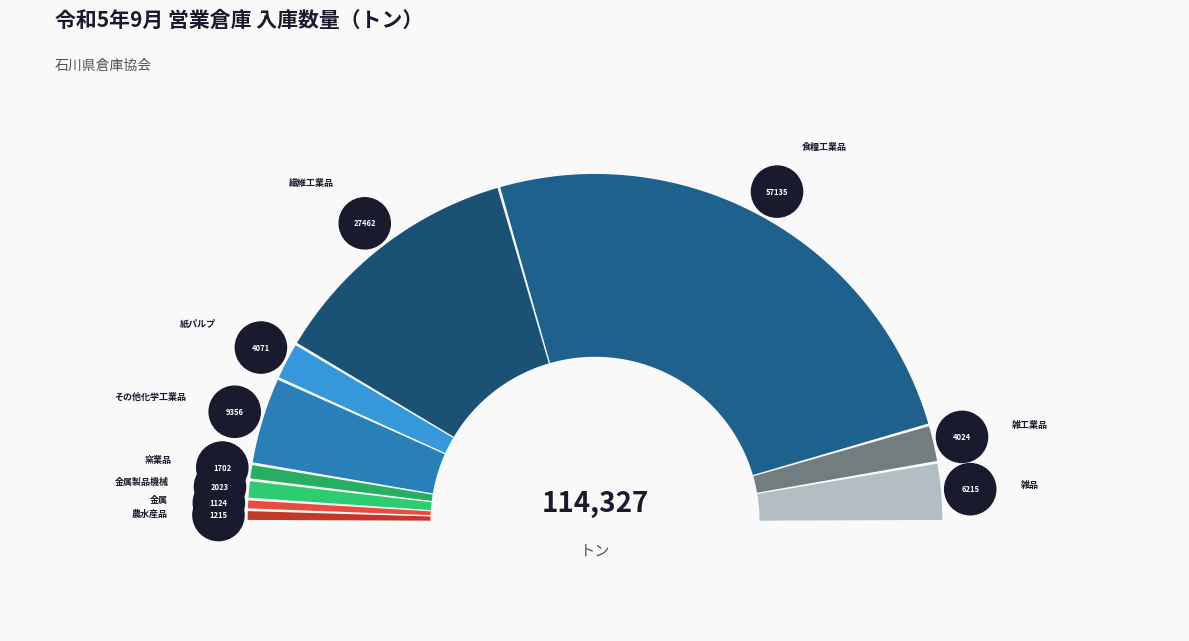

Is 雑品 the majority of the pie?

No